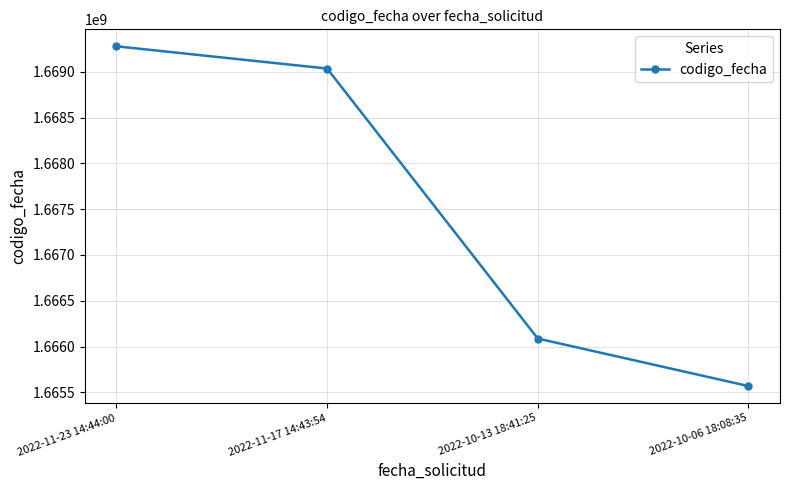

Reading right to left, list all the values displayed in this chart.

2022-10-06 18:08:35=1665568097	2022-10-13 18:41:25=1666087091	2022-11-17 14:43:54=1669035477	2022-11-23 14:44:00=1669278256